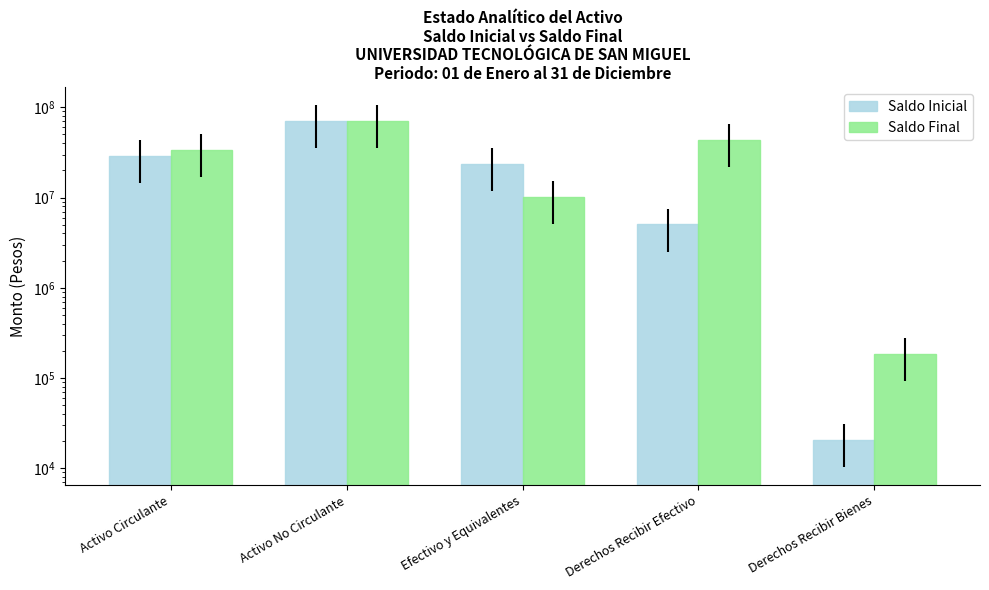

The value of Saldo Final at Activo Circulante is 33591081.0. True or false?

True